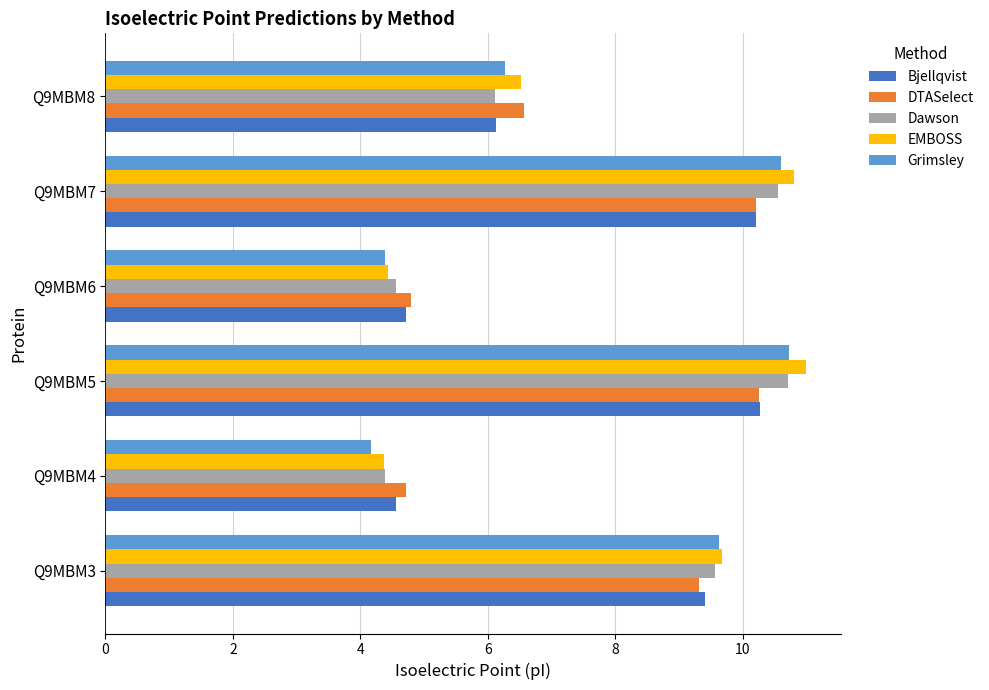

The EMBOSS series shows 7.0 at Q9MBM5. True or false?

False